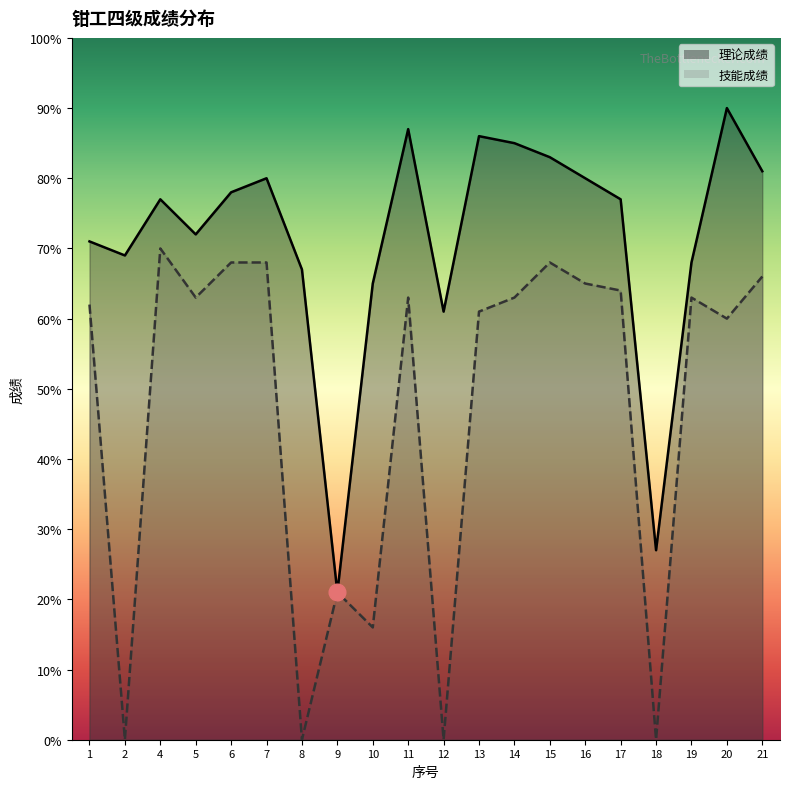

True or false: 技能成绩 and 理论成绩 intersect in this chart.

False